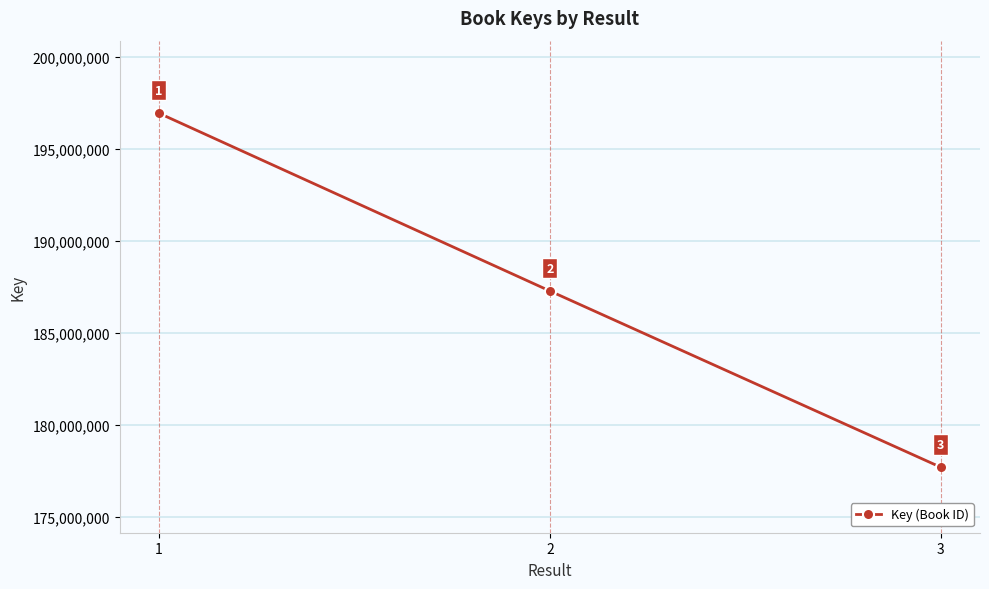

What is the approximate value at 1, to the nearest 10?

196954980